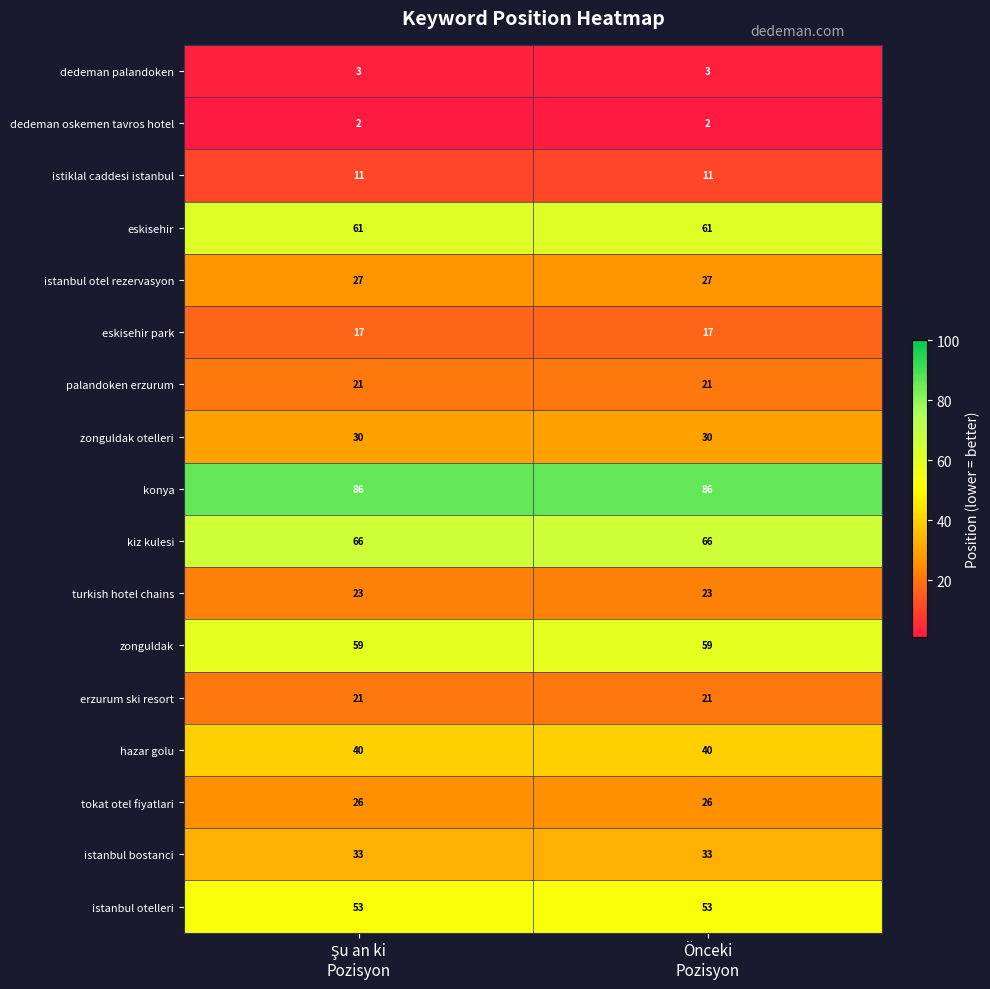

How many categories are shown in the chart?

2